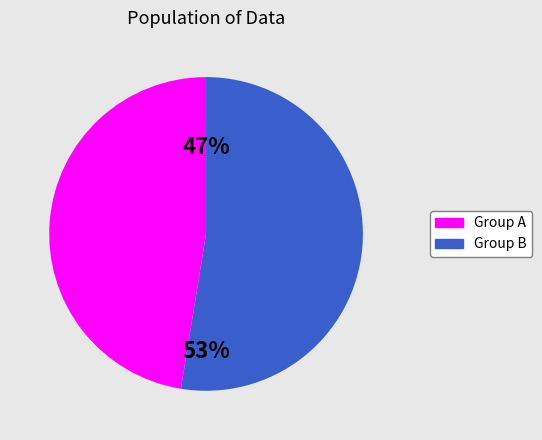

How many segments does this pie chart have?

2